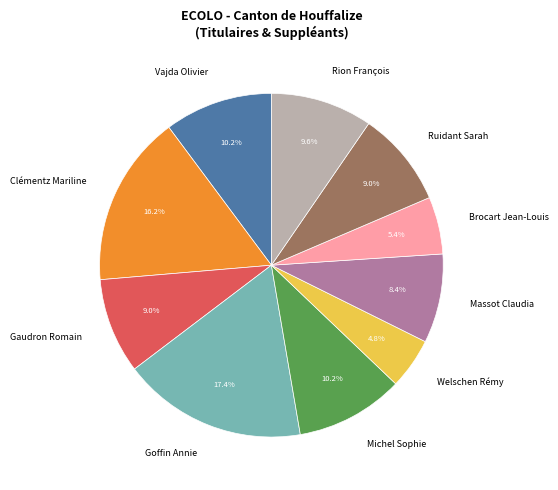

Is Welschen Rémy the majority of the pie?

No